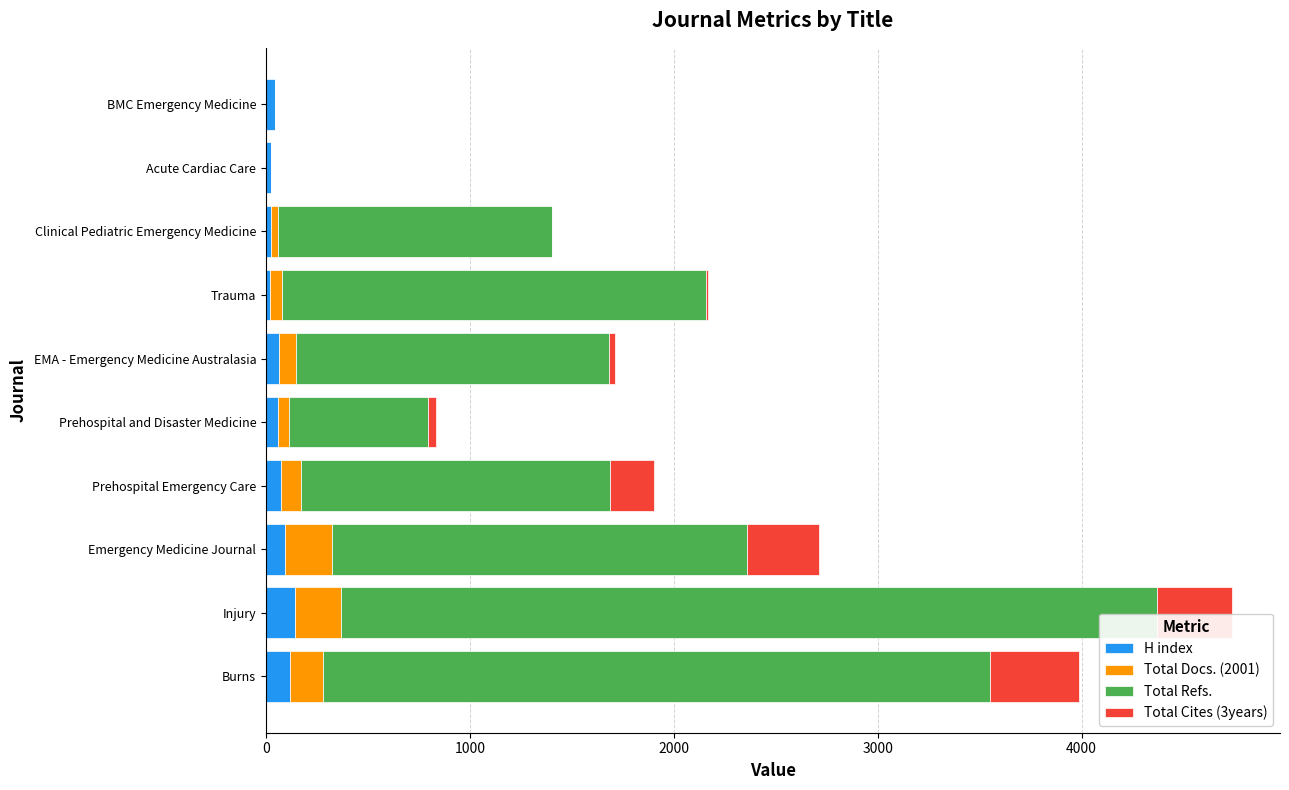

At which category is the sum across all series the highest?

Injury